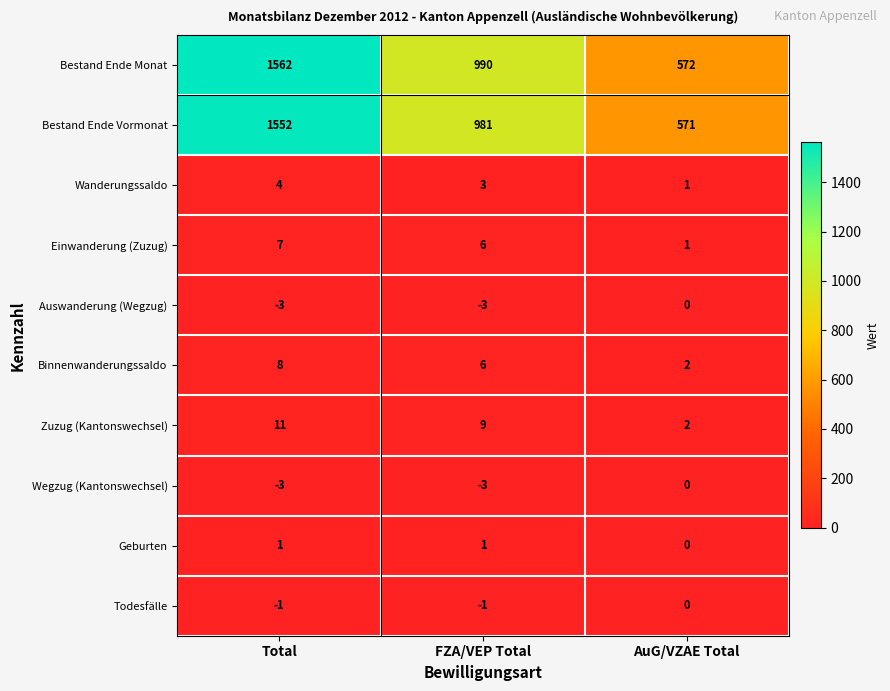

The Wegzug (Kantonswechsel) series shows -1 at Total. True or false?

False